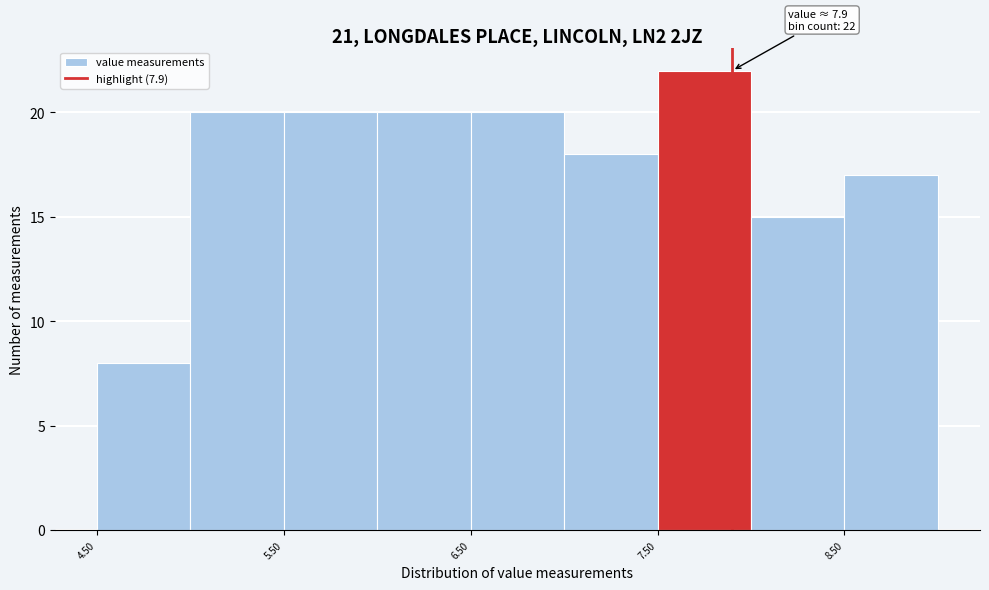

Over which range of the x-axis is the bar tallest?

7.5 to 8.0